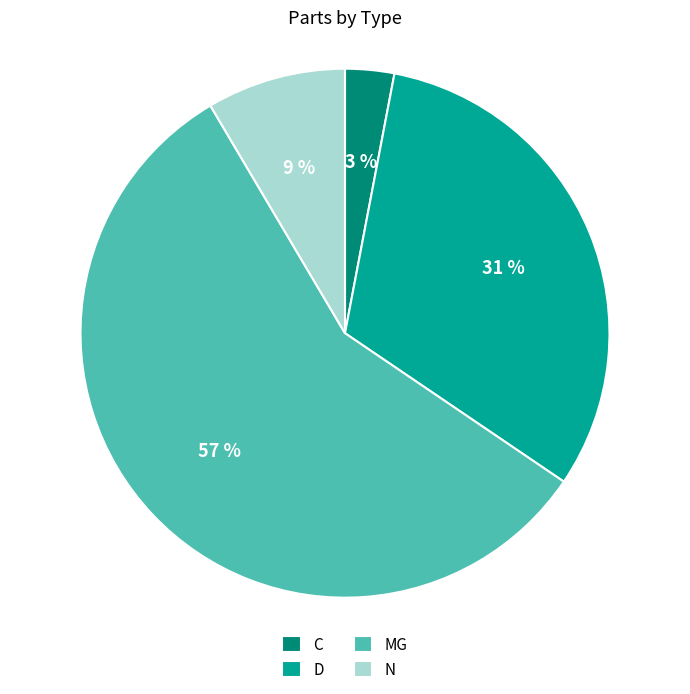

Which slice represents more than half of the pie?

MG